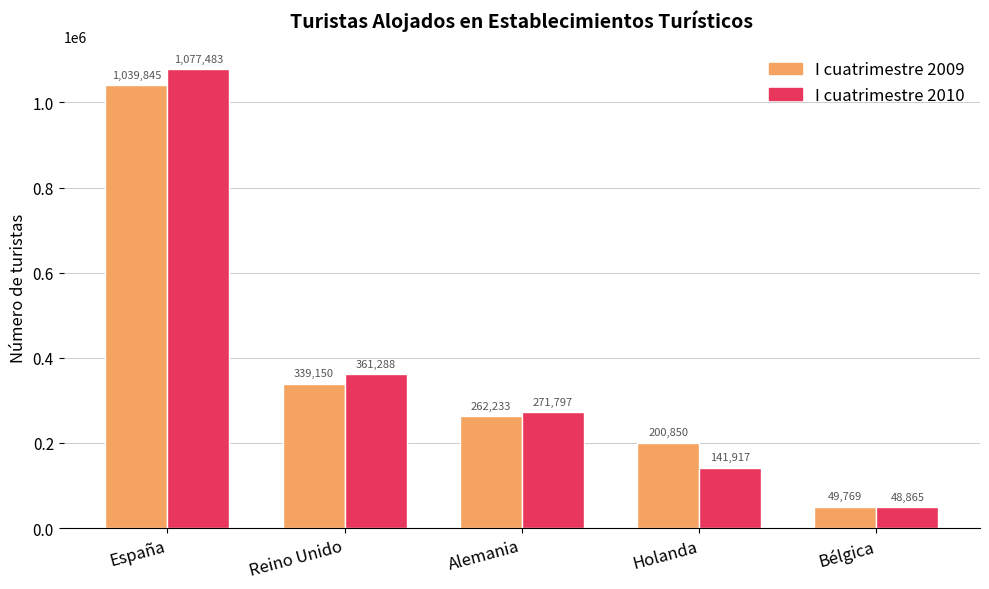

What is the difference between the maximum and minimum values in the I cuatrimestre 2009 series?

990076